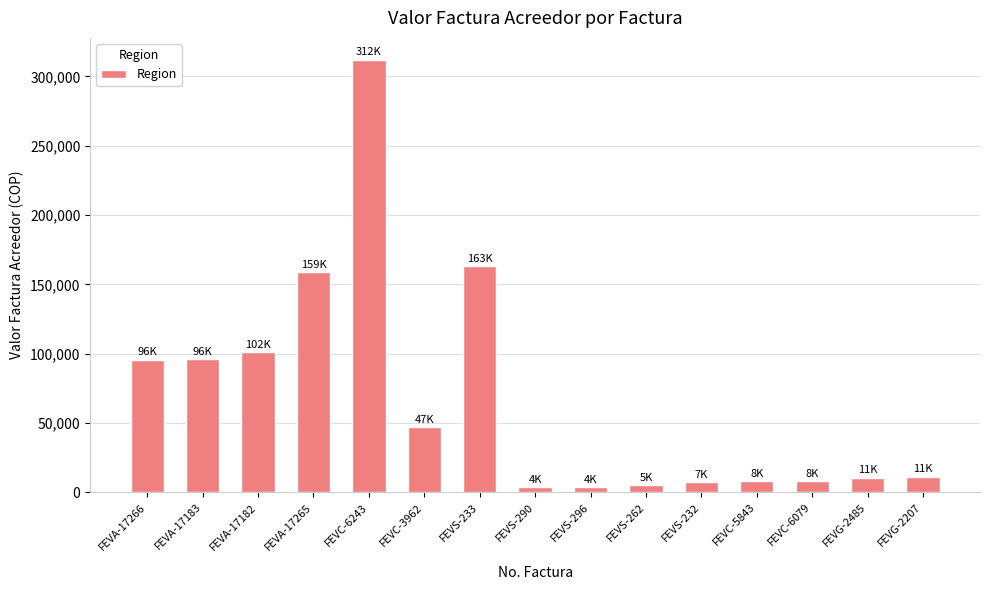

What is the sum of all values?

1034739